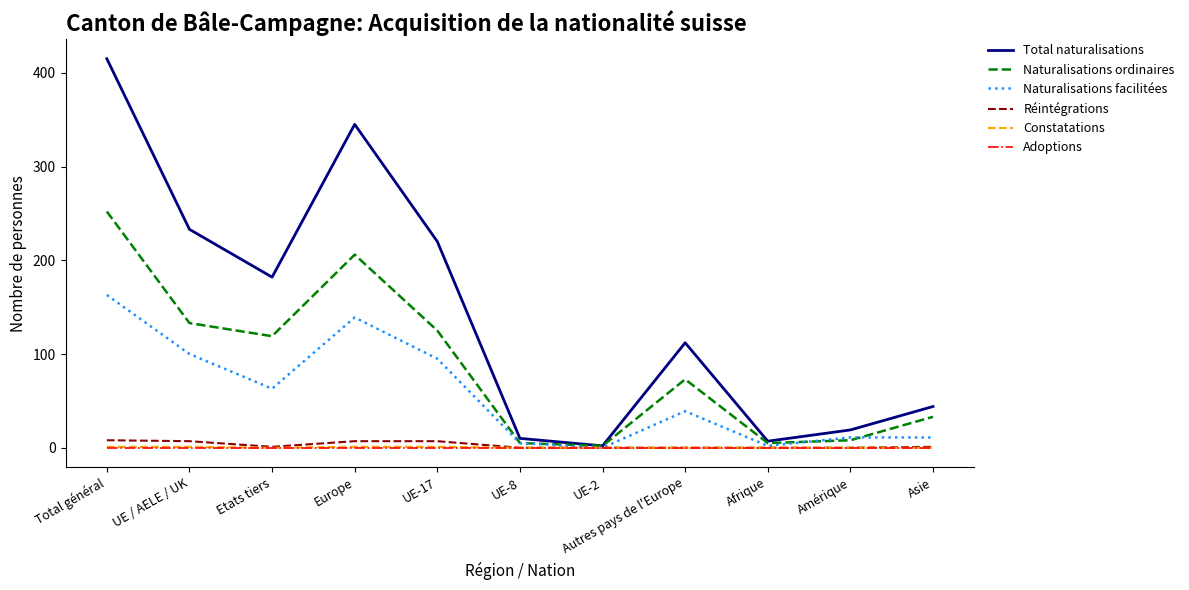

What position from the left is UE-8?

6